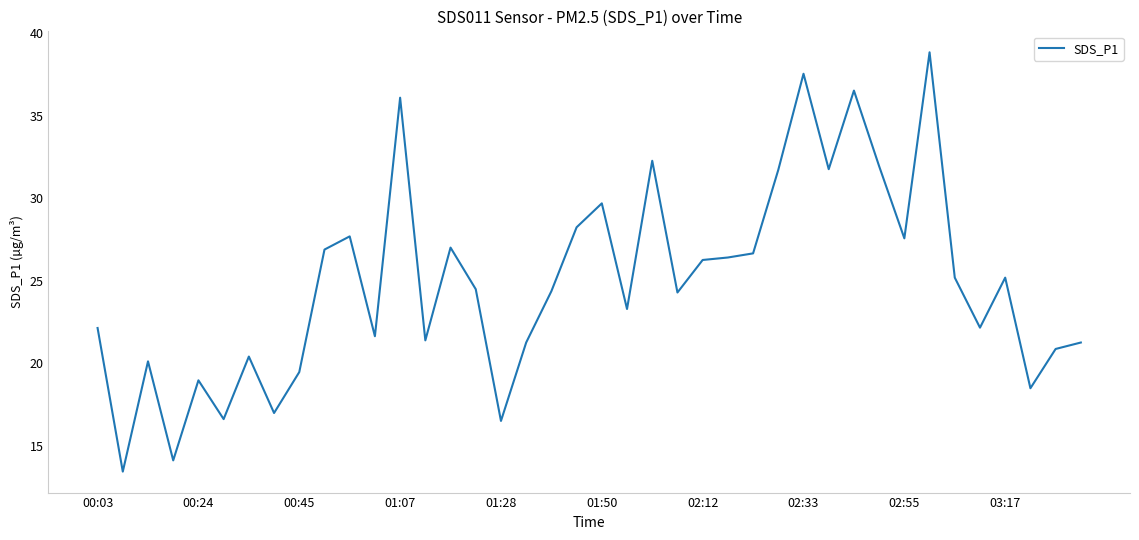

What is the greatest value displayed?

38.9